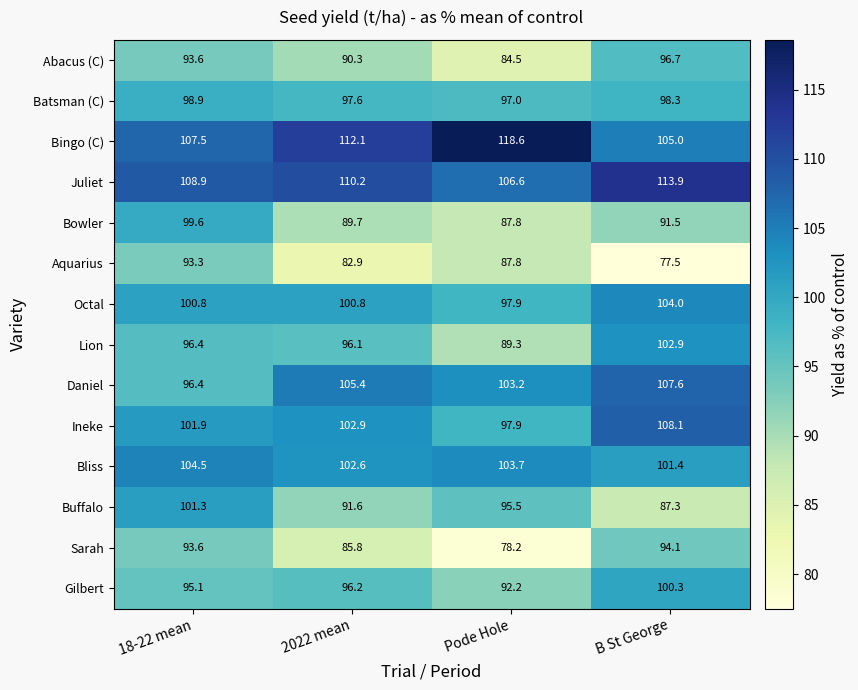

At 2022 mean, list the series in order from smallest to largest.

Aquarius, Sarah, Bowler, Abacus (C), Buffalo, Lion, Gilbert, Batsman (C), Octal, Bliss, Ineke, Daniel, Juliet, Bingo (C)